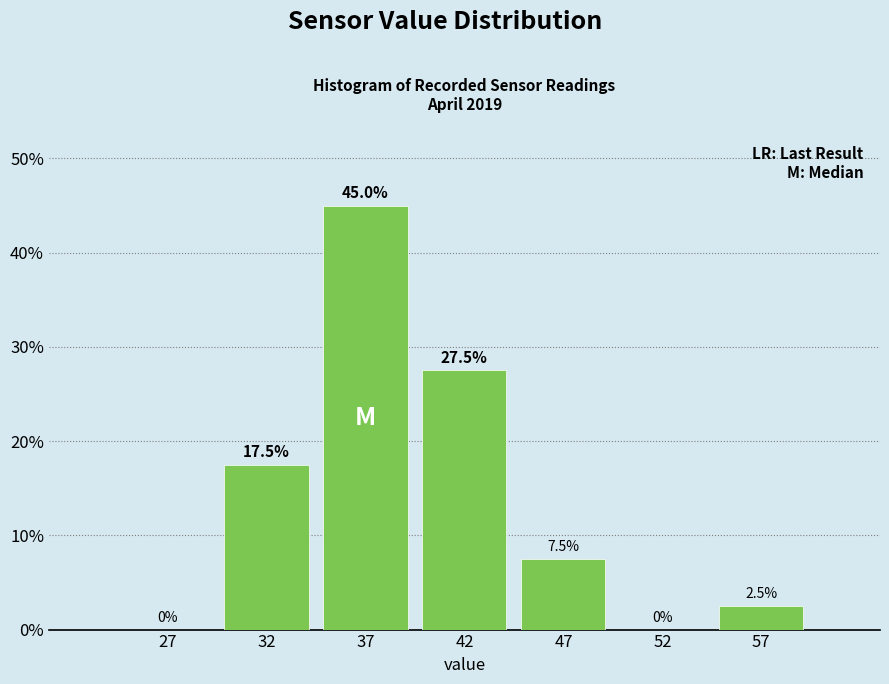

Reading left to right, list all the values displayed in this chart.

27=0.0	32=17.5	37=45.0	42=27.5	47=7.5	52=0.0	57=2.5